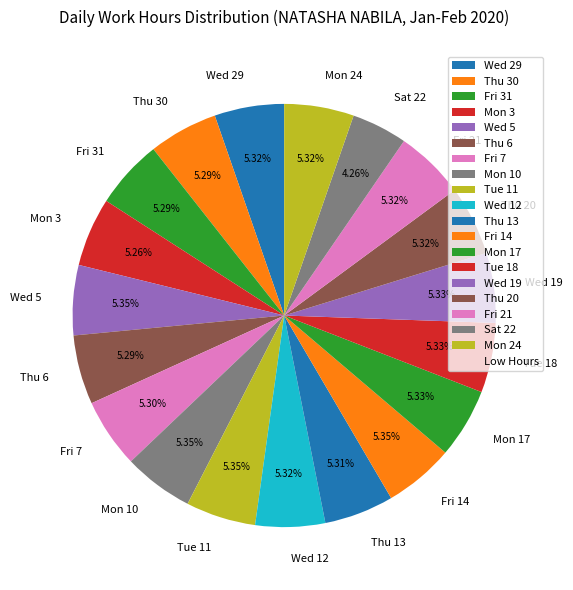

Is it true that Fri 21 is 11% of the pie?

False